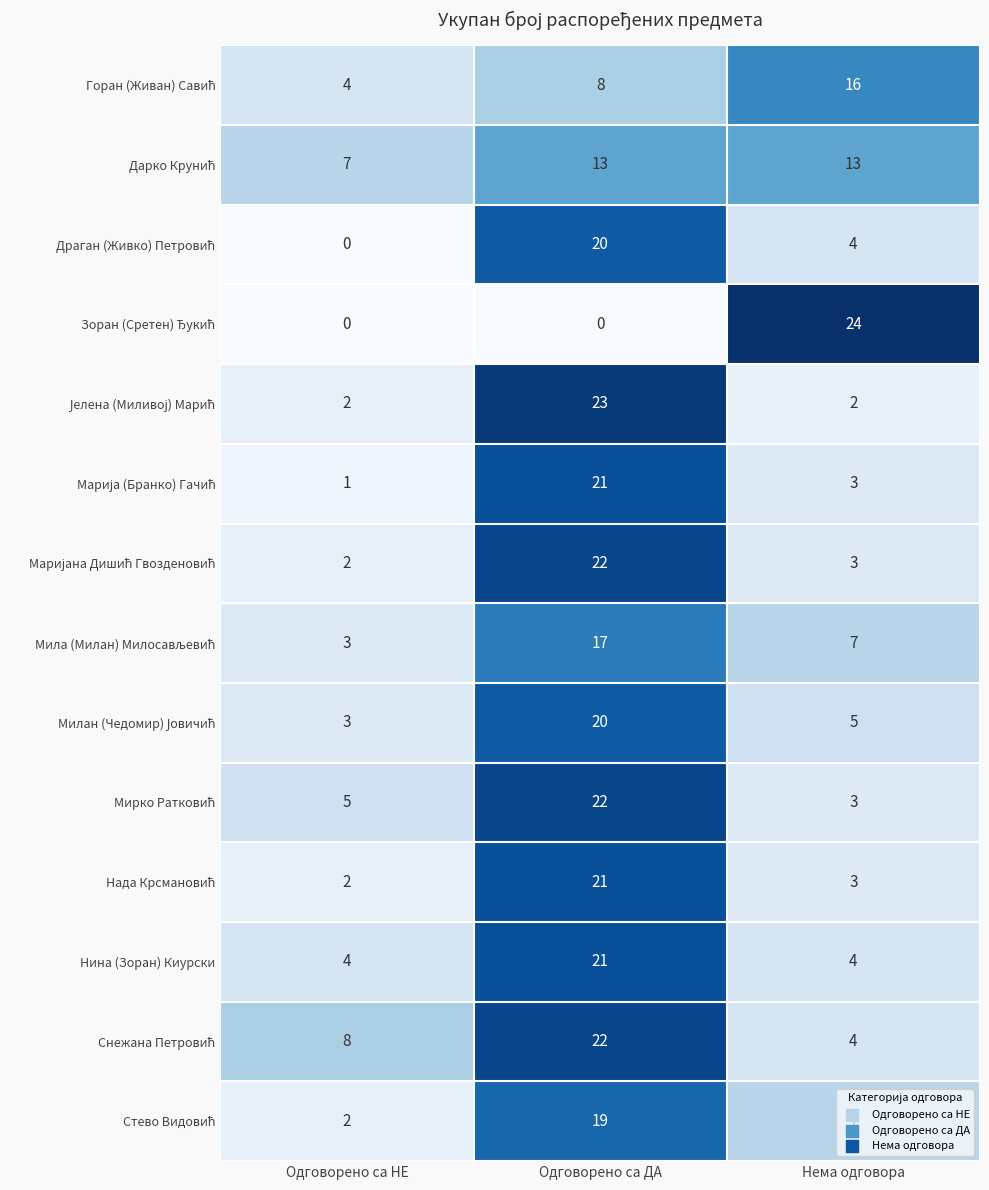

What is the sum of the Нина (Зоран) Киурски values at Одговорено са ДА and Одговорено са НЕ?

25